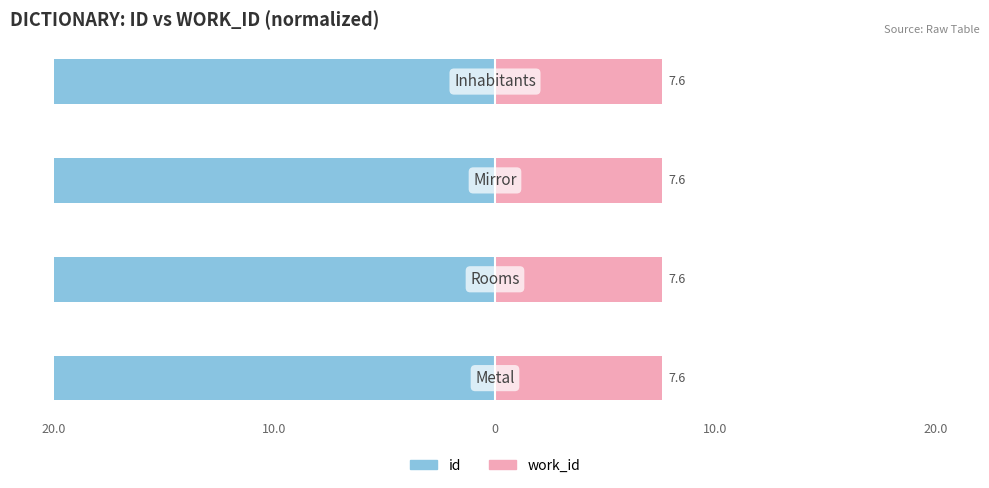

Is it true that work_id equals 2.7 at 0?

False